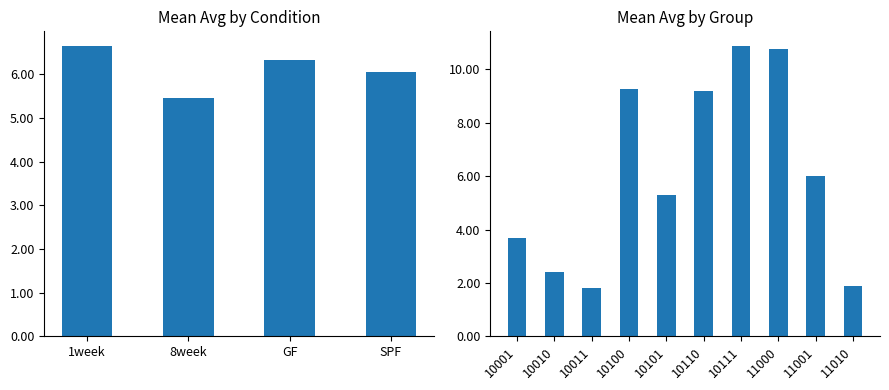

Reading left to right, what are all the values shown in this chart?

3.7	2.4	1.8	9.3	5.3	9.2	10.9	10.7	6.0	1.9